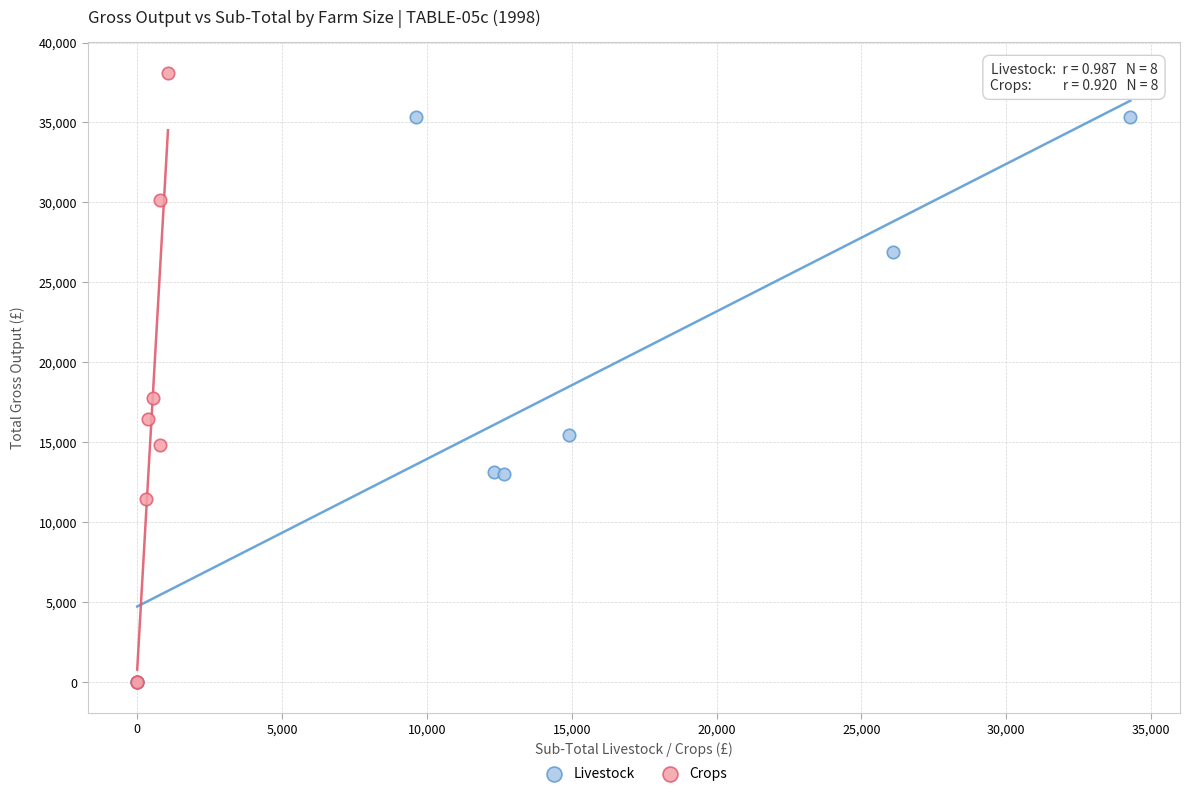

Which series reaches the maximum Y coordinate?

Crops